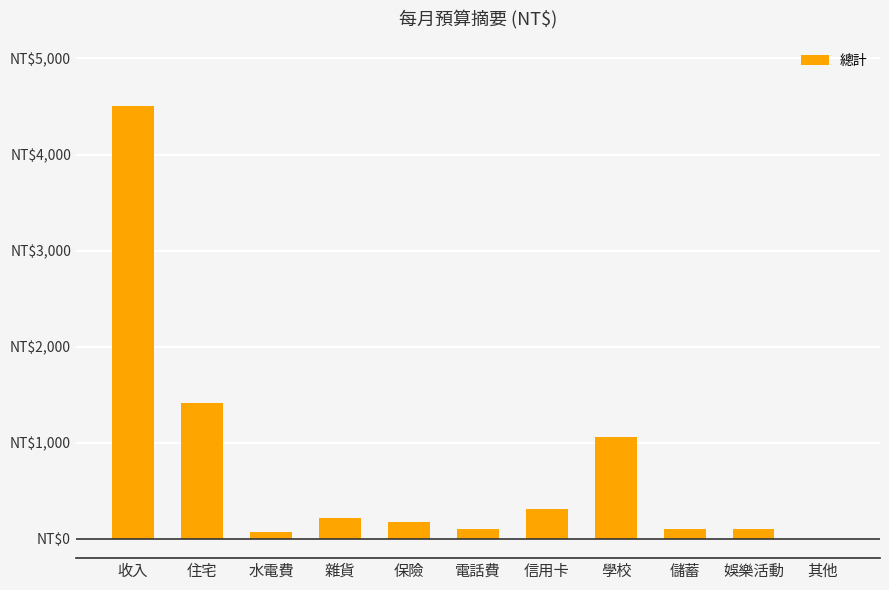

At which label does the data first exceed 180?

收入